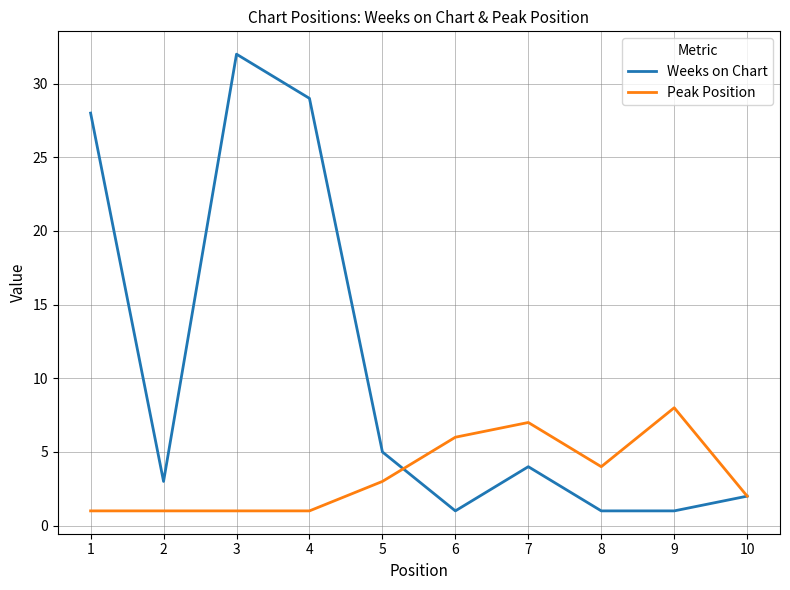

Which series has the largest total across all categories?

Weeks on Chart